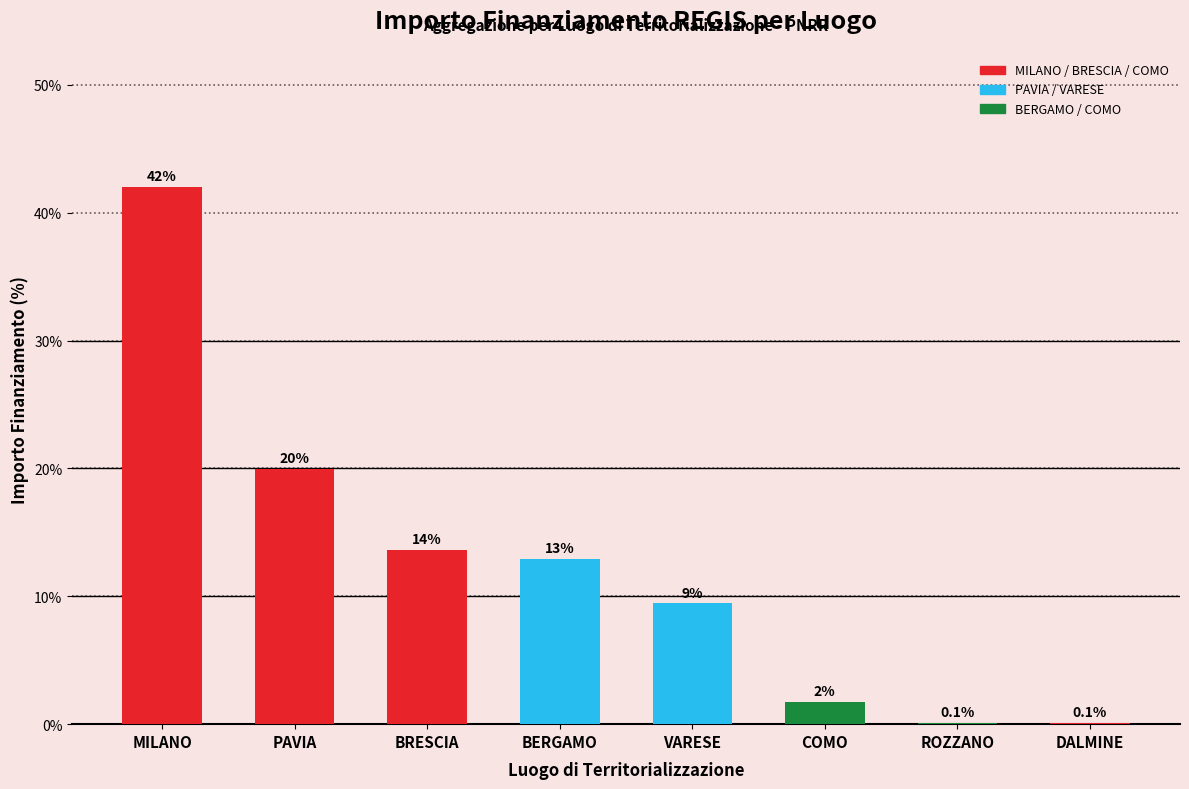

What is the change in value from COMO to ROZZANO?

-1.6